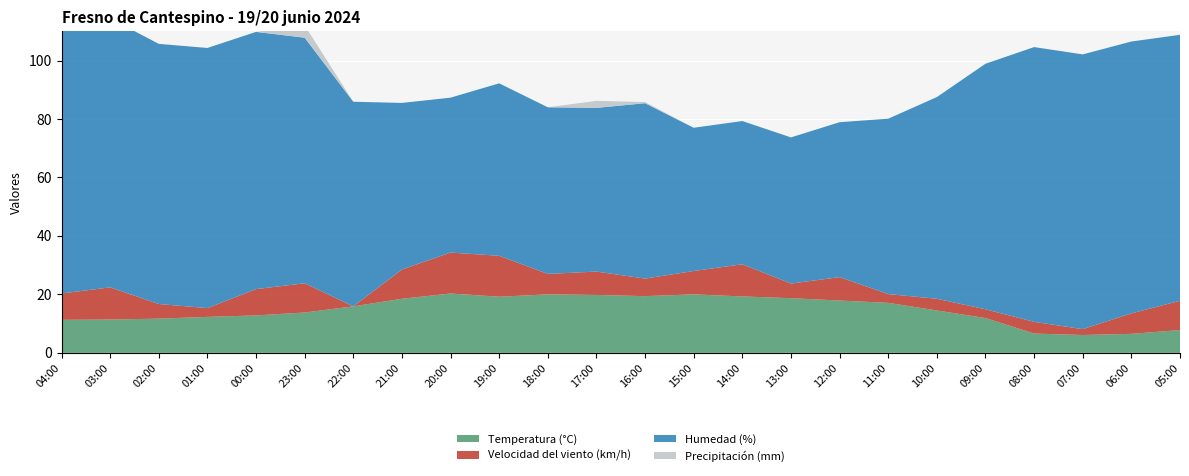

Reading left to right, extract all data points from this chart.

Temperatura (°C): 11.3	11.4	11.7	12.3	12.8	13.8	15.9	18.5	20.3	19.2	20.0	19.8	19.4	20.0	19.3	18.7	17.9	17.1	14.5	11.9	6.6	6.1	6.5	7.8
Velocidad del viento (km/h): 9.0	11.0	5.0	3.0	9.0	10.0	0.0	10.0	14.0	14.0	7.0	8.0	6.0	8.0	11.0	5.0	8.0	3.0	4.0	3.0	4.0	2.0	7.0	10.0
Humedad (%): 92.0	92.0	89.0	89.0	88.0	84.0	70.0	57.0	53.0	59.0	57.0	56.0	60.0	49.0	49.0	50.0	53.0	60.0	69.0	84.0	94.0	94.0	93.0	91.0
Precipitación (mm): 0.2	0.0	0.0	0.0	0.0	4.2	0.0	0.0	0.0	0.0	0.0	2.4	0.4	0.0	0.0	0.0	0.0	0.0	0.0	0.0	0.0	0.0	0.0	0.0